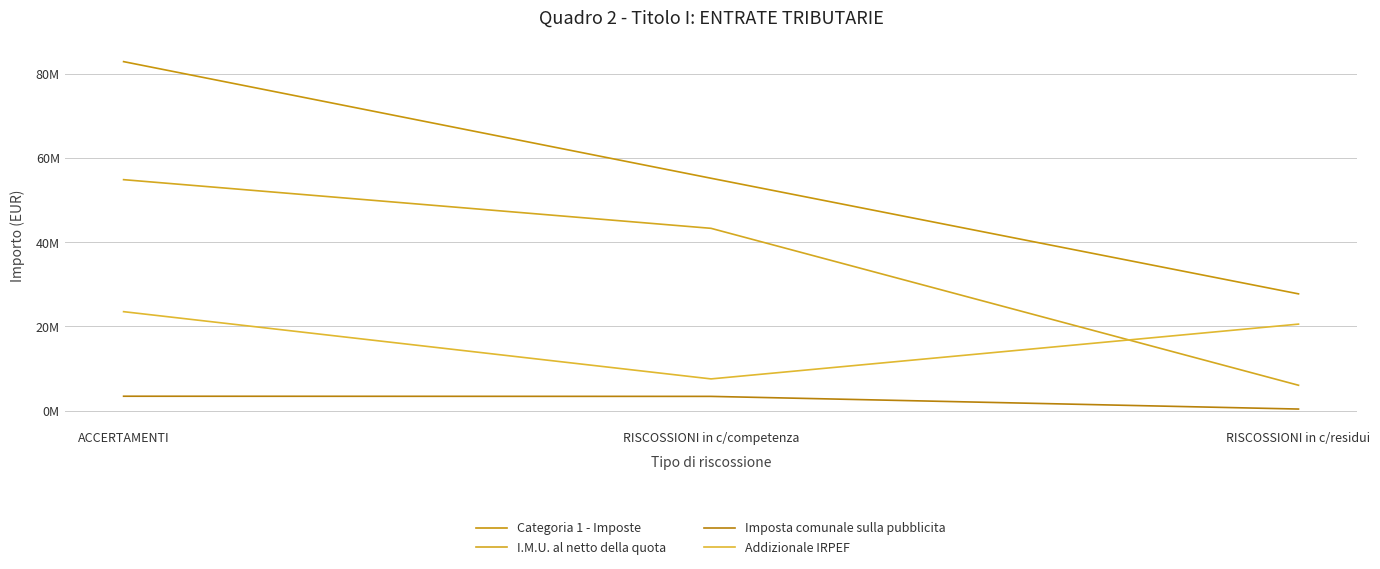

At RISCOSSIONI in c/residui, list the series in order from smallest to largest.

Imposta comunale sulla pubblicita, I.M.U. al netto della quota, Addizionale IRPEF, Categoria 1 - Imposte